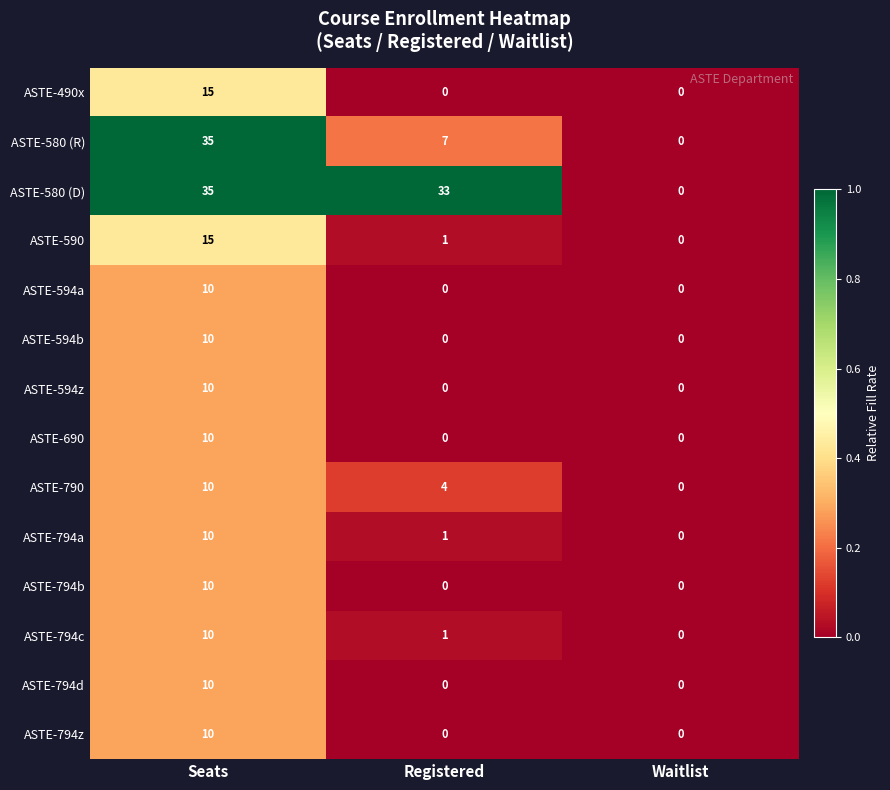

Which category has the highest value in the ASTE-580 (R) series?

Seats